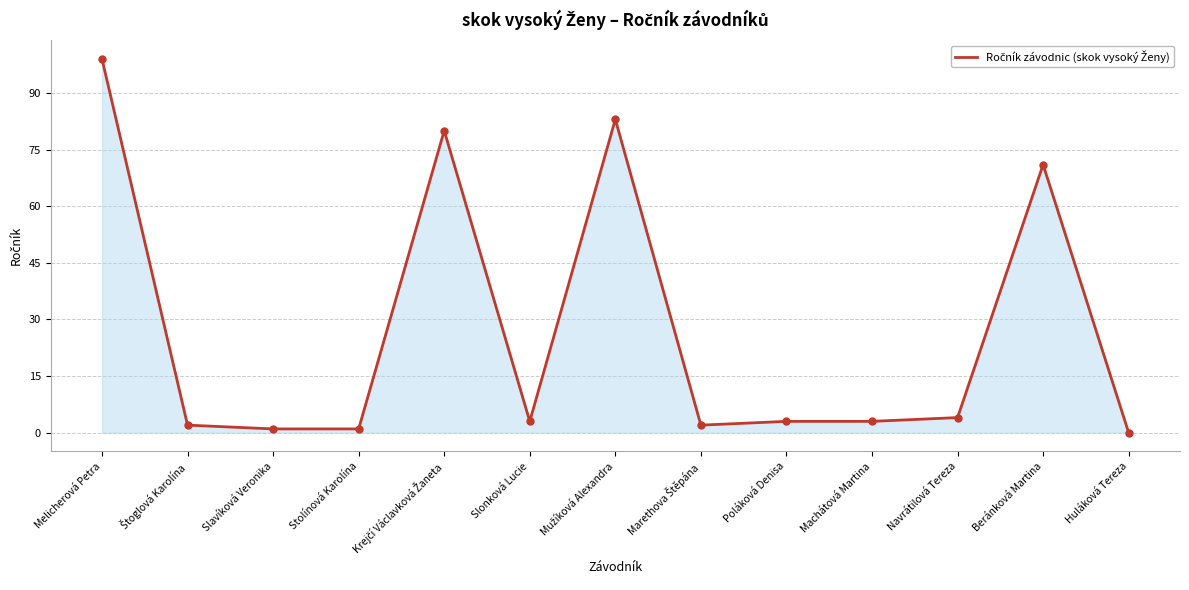

What position from the left is Poláková Denisa?

9